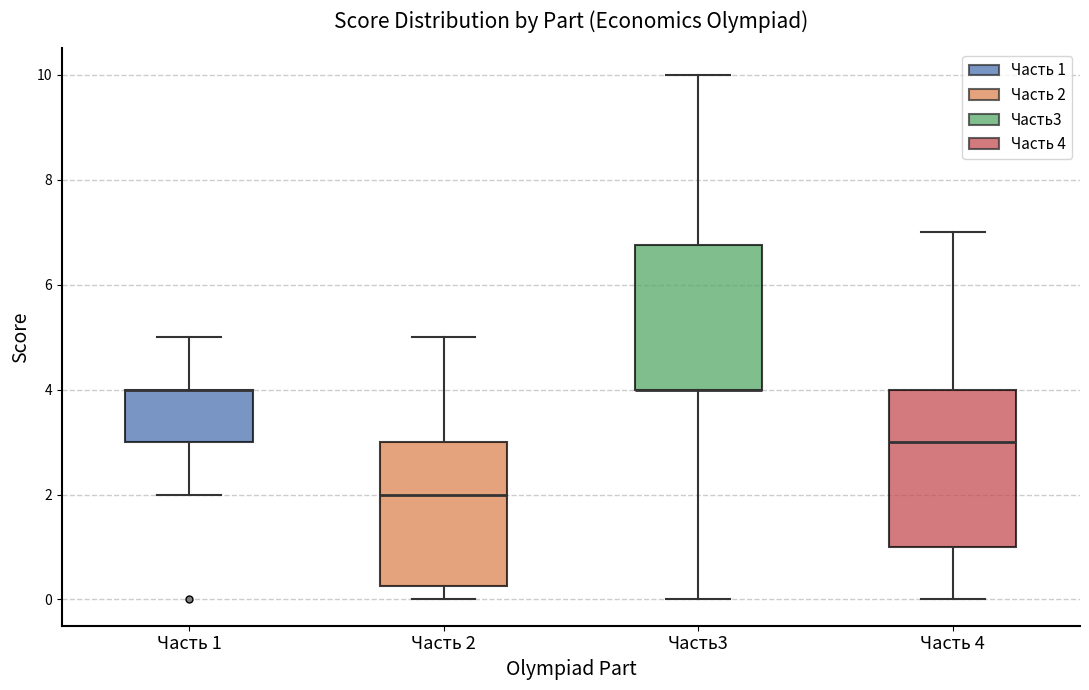

Where is the lower edge of the box for Часть 2 on the y-axis? The values are not printed on the chart, so give them approximately, as read against the axis.

0.2